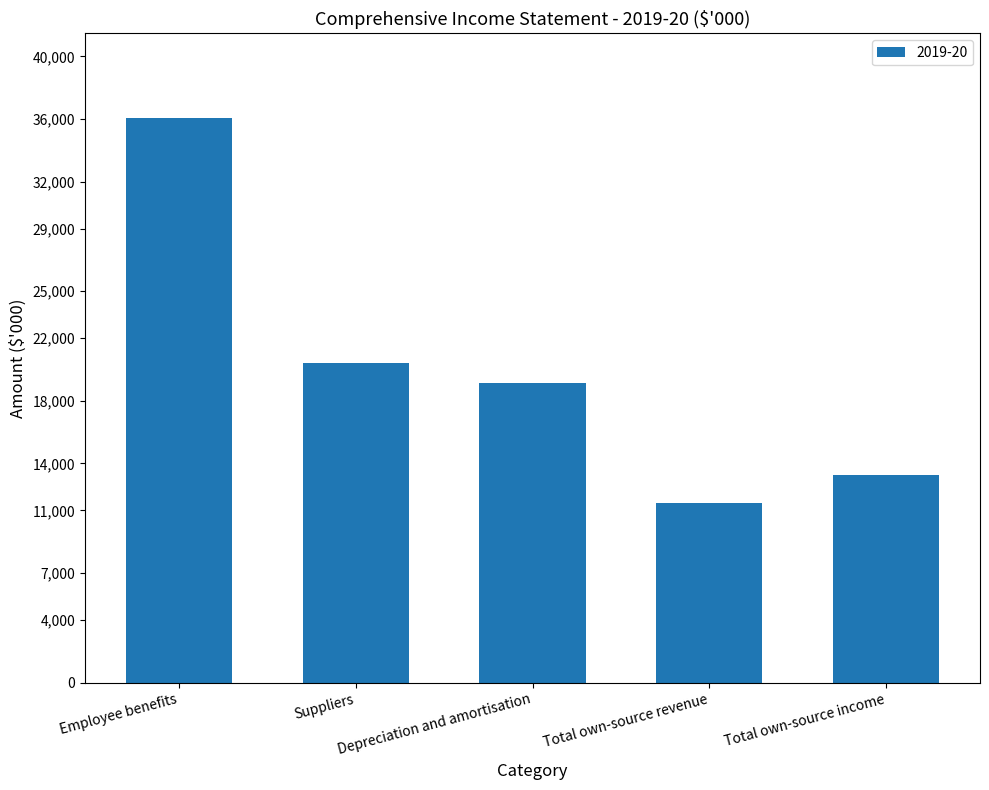

What is the difference between the second highest and second lowest values?

7125